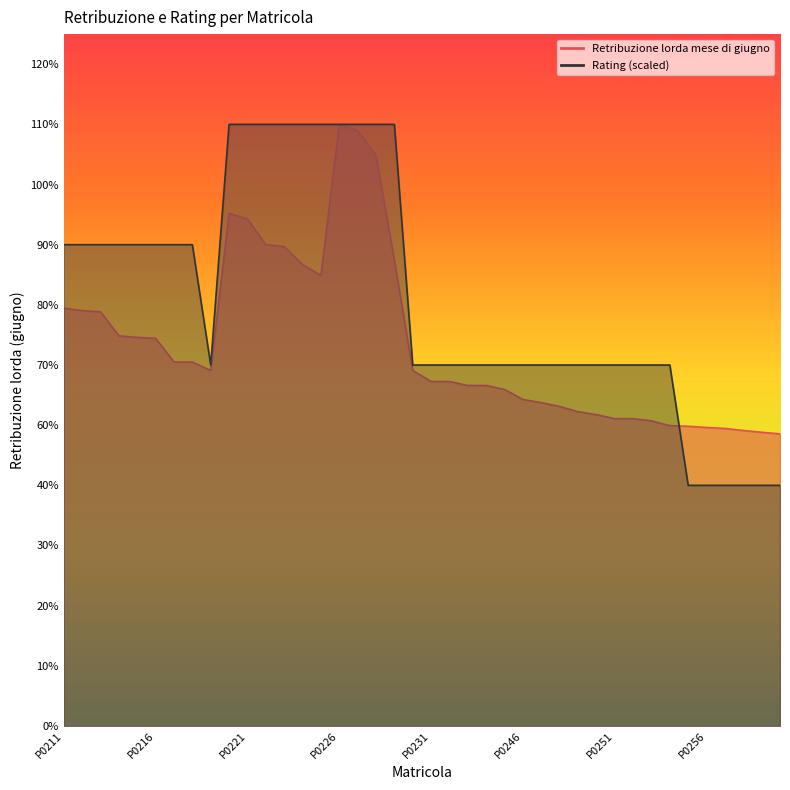

Rank the series by their maximum value, from highest to lowest.

Retribuzione lorda mese di giugno, Rating